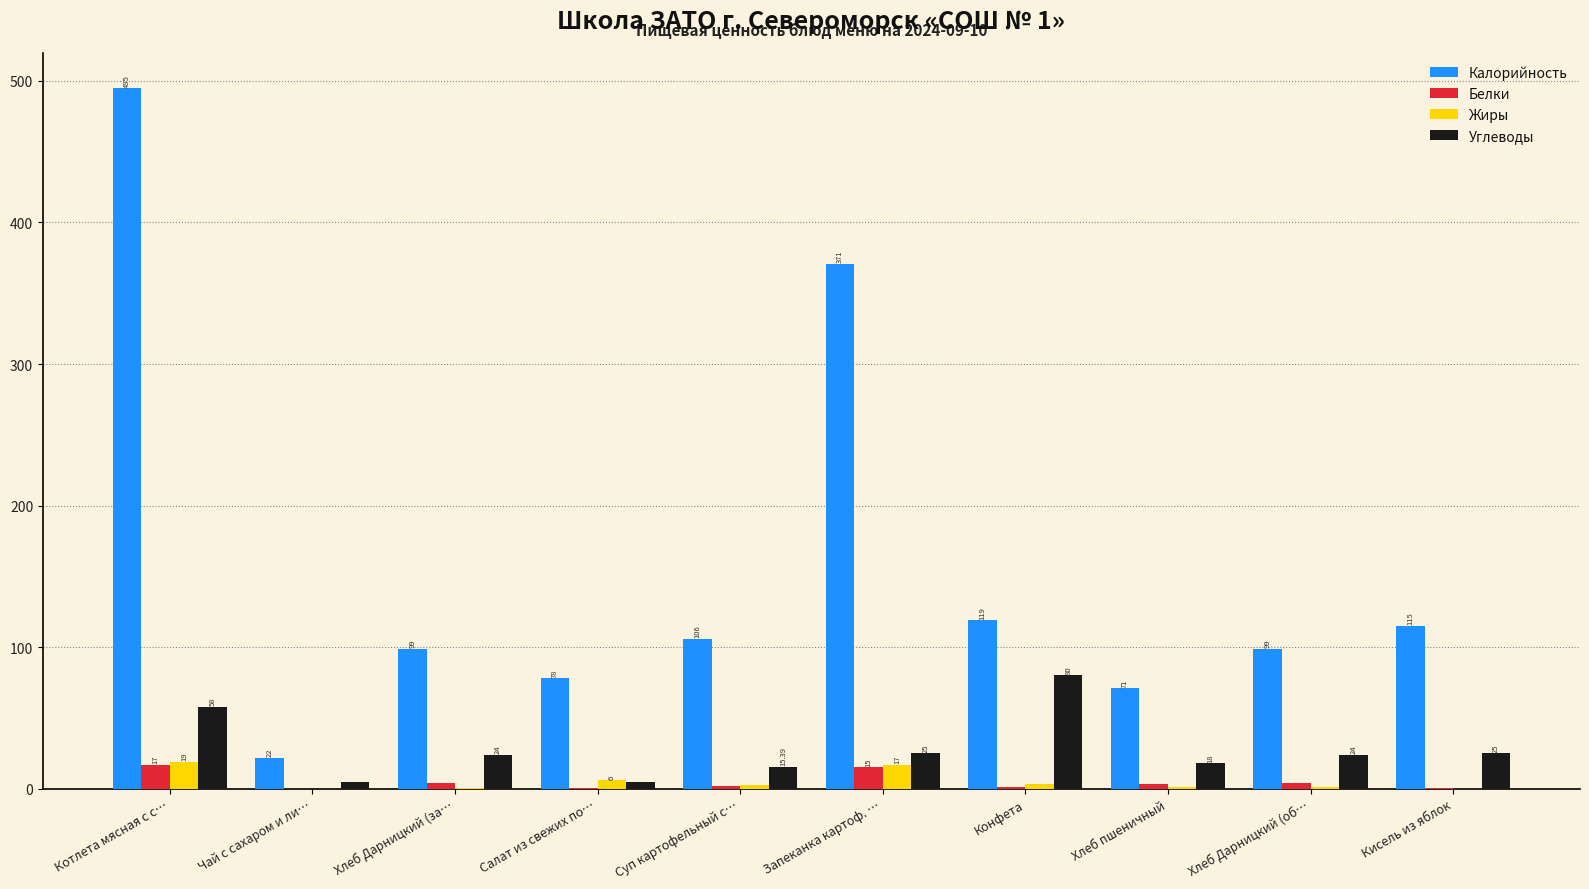

What is the maximum value shown in the chart?

495.0